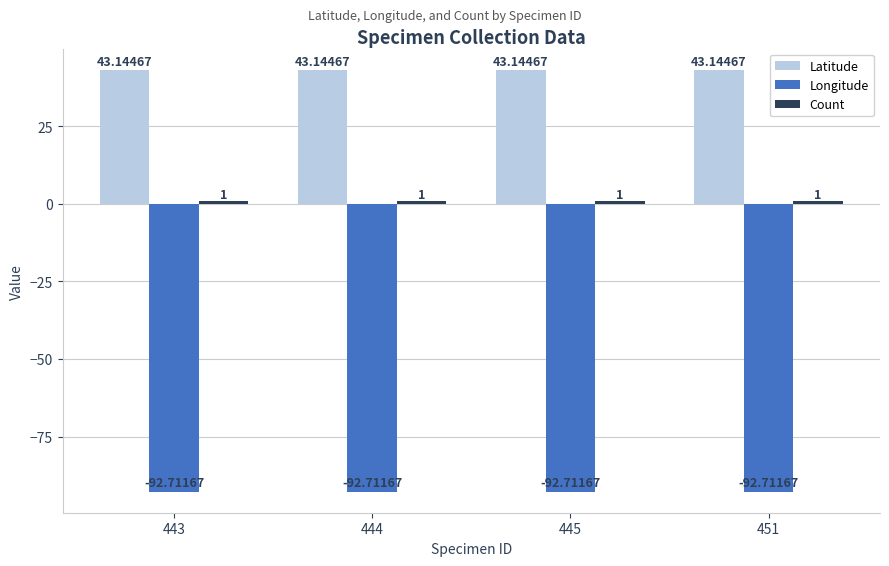

Does the chart contain any negative values?

Yes